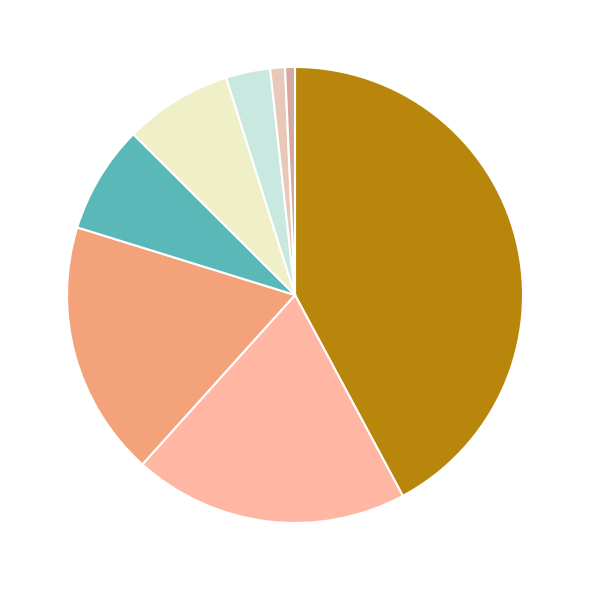

Count the number of slices in the pie.

8